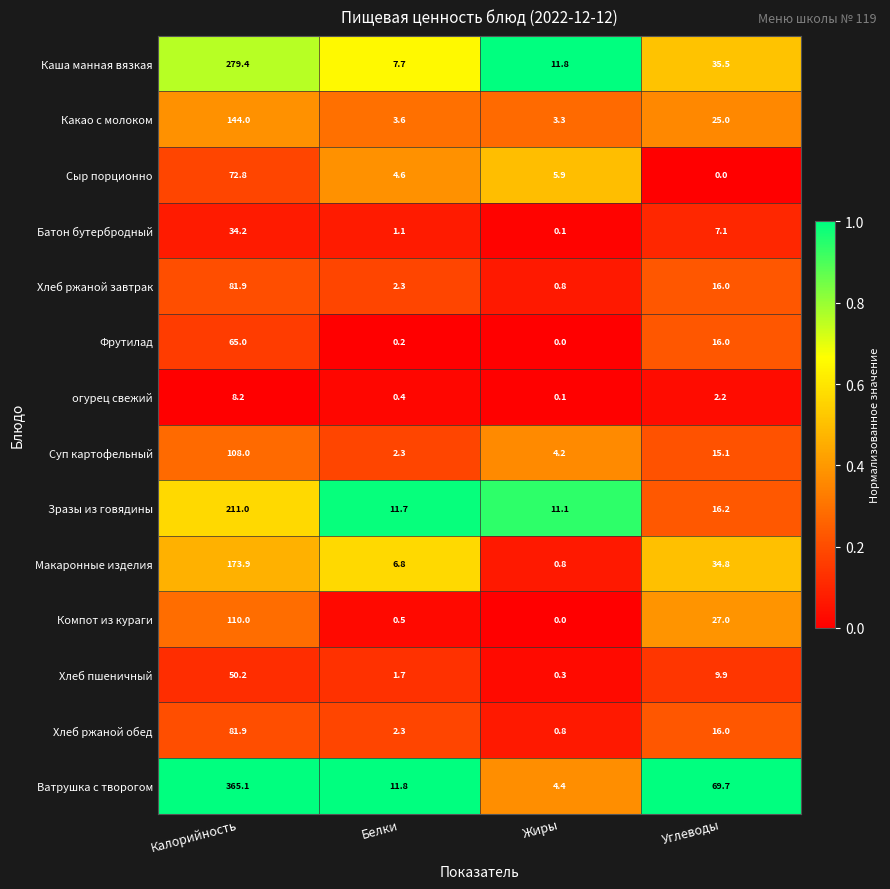

Is it true that Компот из кураги equals 0.0 at Жиры?

True